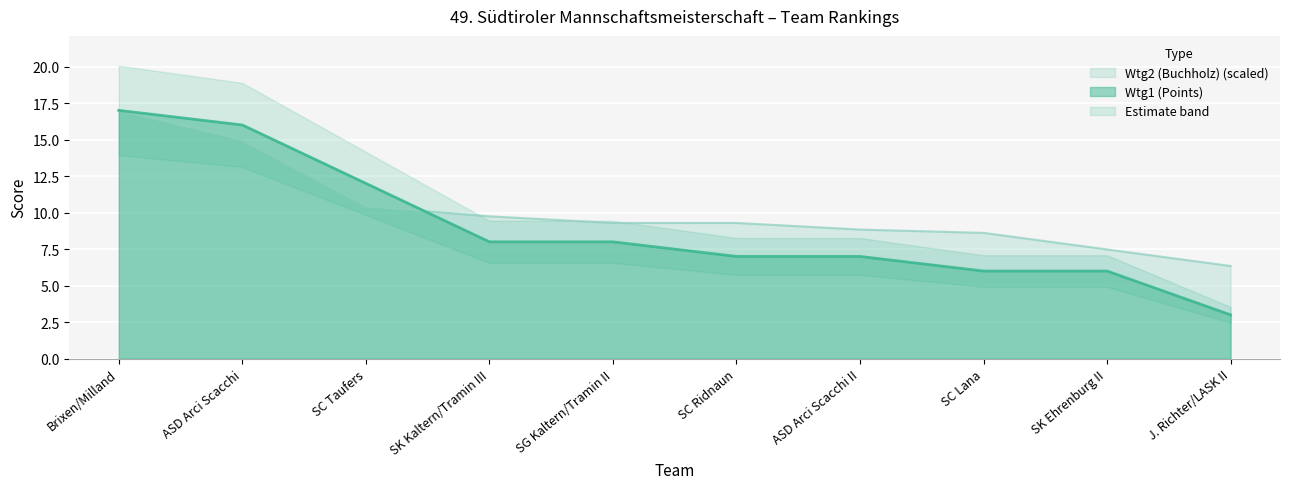

Reading left to right, extract all data points from this chart.

Wtg1 (Points): Brixen/Milland=17.0	ASD Arci Scacchi=16.0	SC Taufers=12.0	SK Kaltern/Tramin III=8.0	SG Kaltern/Tramin II=8.0	SC Ridnaun=7.0	ASD Arci Scacchi II=7.0	SC Lana=6.0	SK Ehrenburg II=6.0	J. Richter/LASK II=3.0
Wtg2 (Buchholz): Brixen/Milland=17.0	ASD Arci Scacchi=15.0	SC Taufers=10.4	SK Kaltern/Tramin III=9.7	SG Kaltern/Tramin II=9.3	SC Ridnaun=9.3	ASD Arci Scacchi II=8.8	SC Lana=8.6	SK Ehrenburg II=7.5	J. Richter/LASK II=6.3